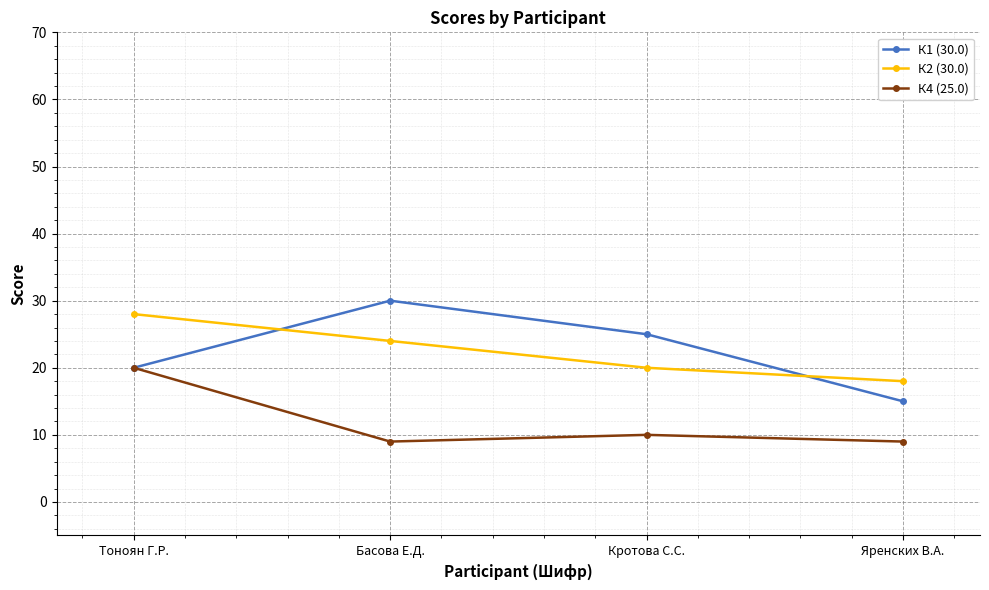

Read the К1 (30.0) value at Тоноян Г.Р..

20